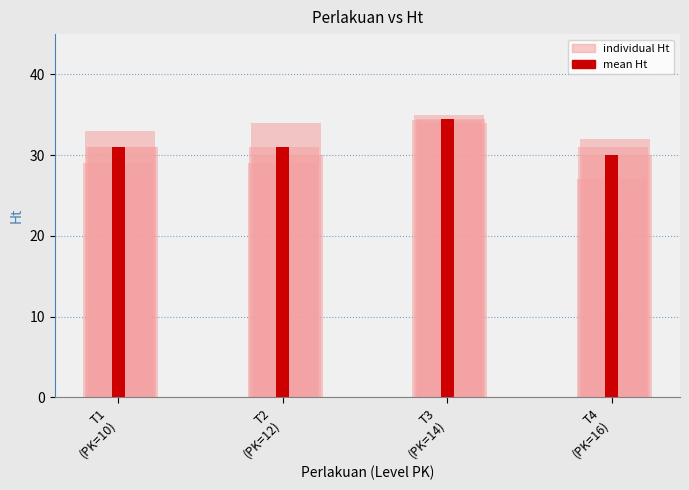

Approximately how many times larger is the value at T4
(PK=16) compared to T2
(PK=12)?

1.0